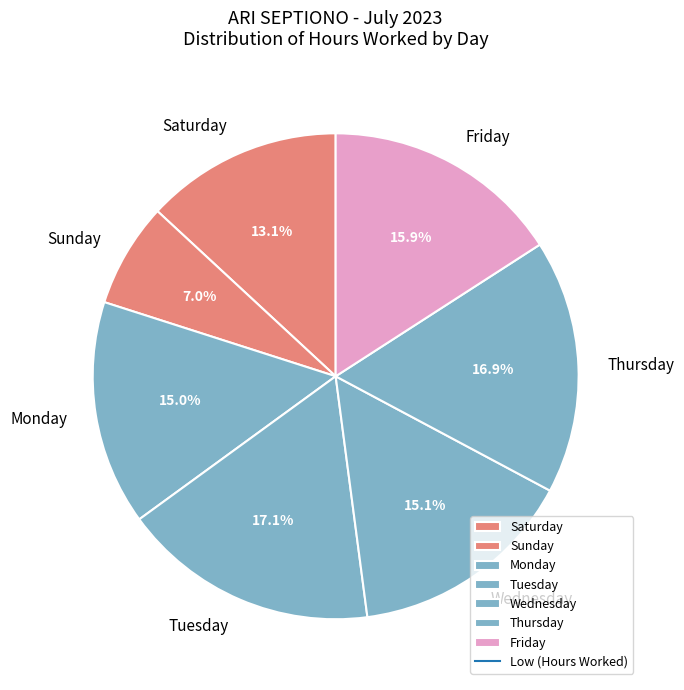

What percentage do Monday and Wednesday together represent?

30.1%